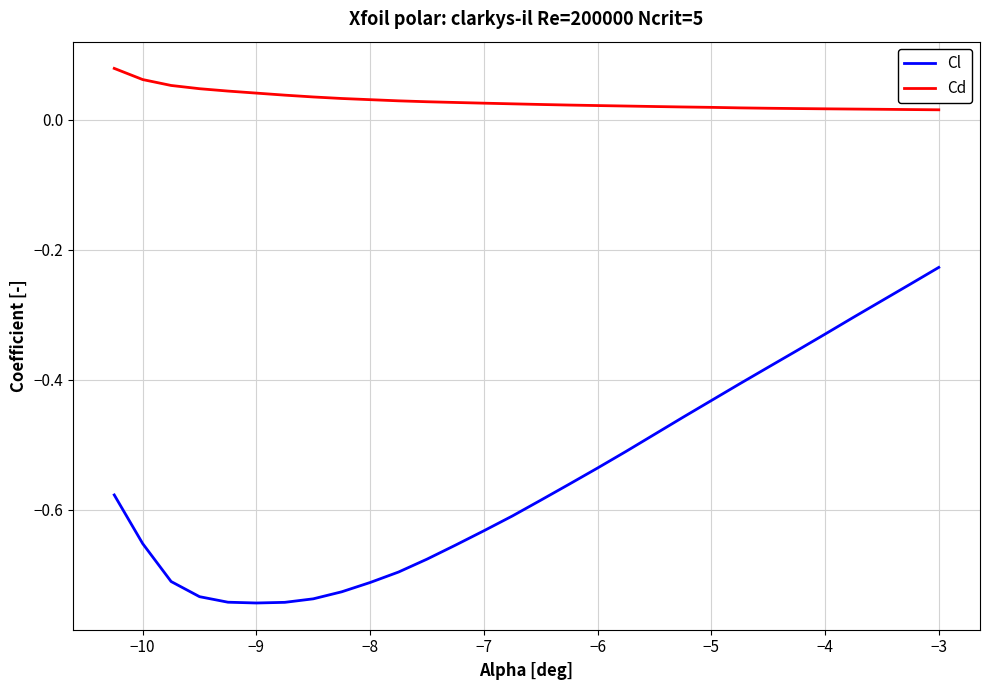

What are all the series names shown in the legend?

Cl, Cd